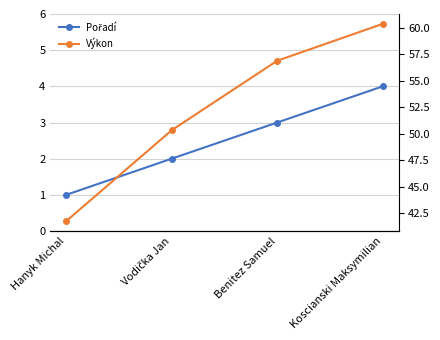

True or false: Pořadí has a value of 4.0 at Koscianski Maksymilian.

True